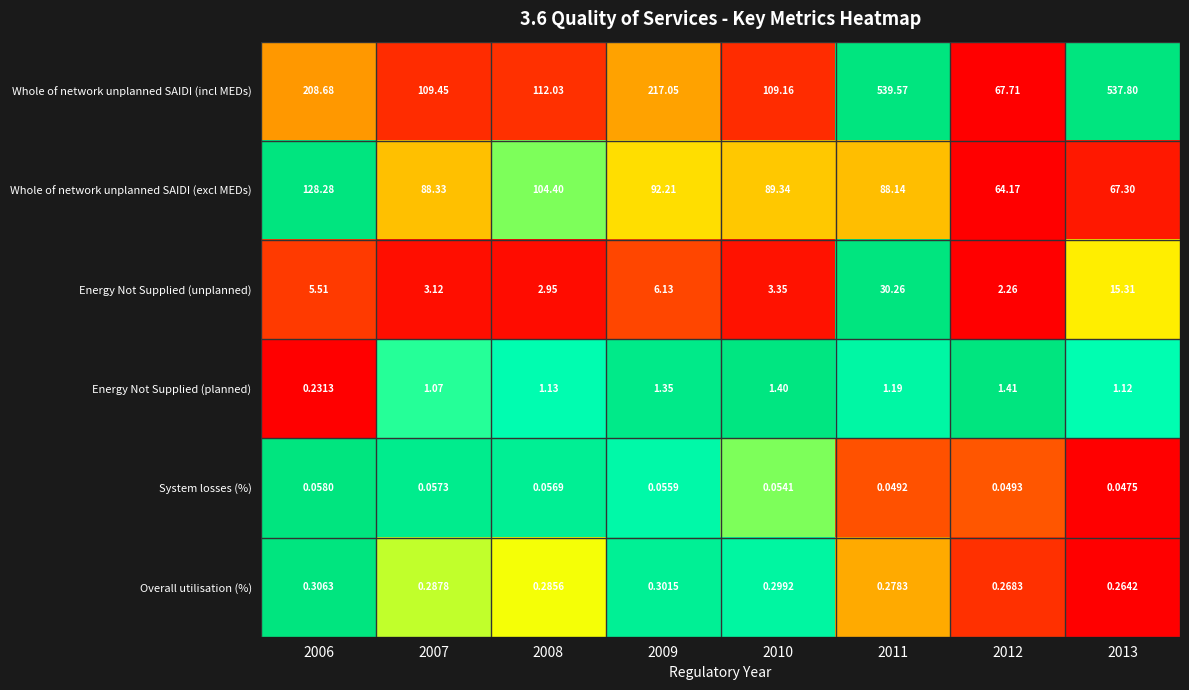

Which series has the largest total across all categories?

Whole of network unplanned SAIDI (incl MEDs)